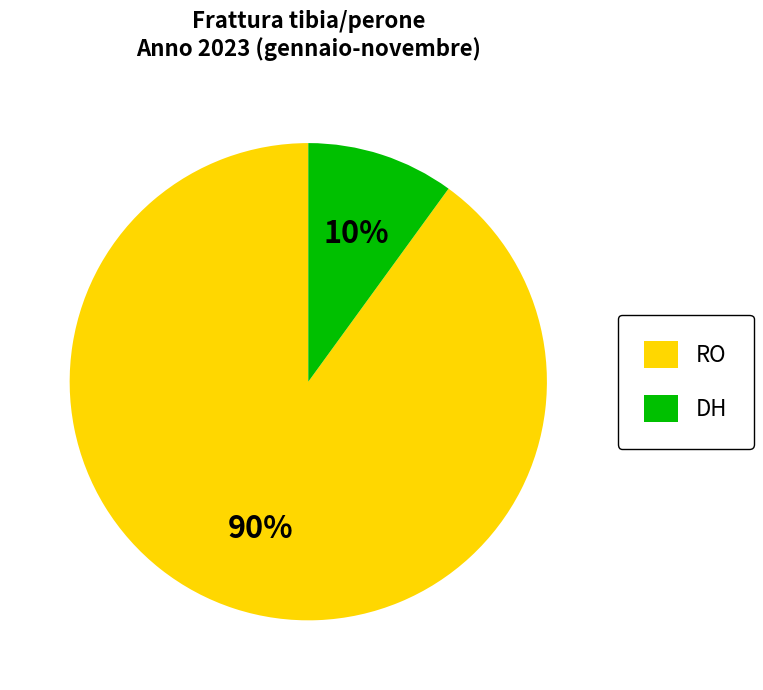

Approximately how many times larger is the value at DH compared to RO?

0.1